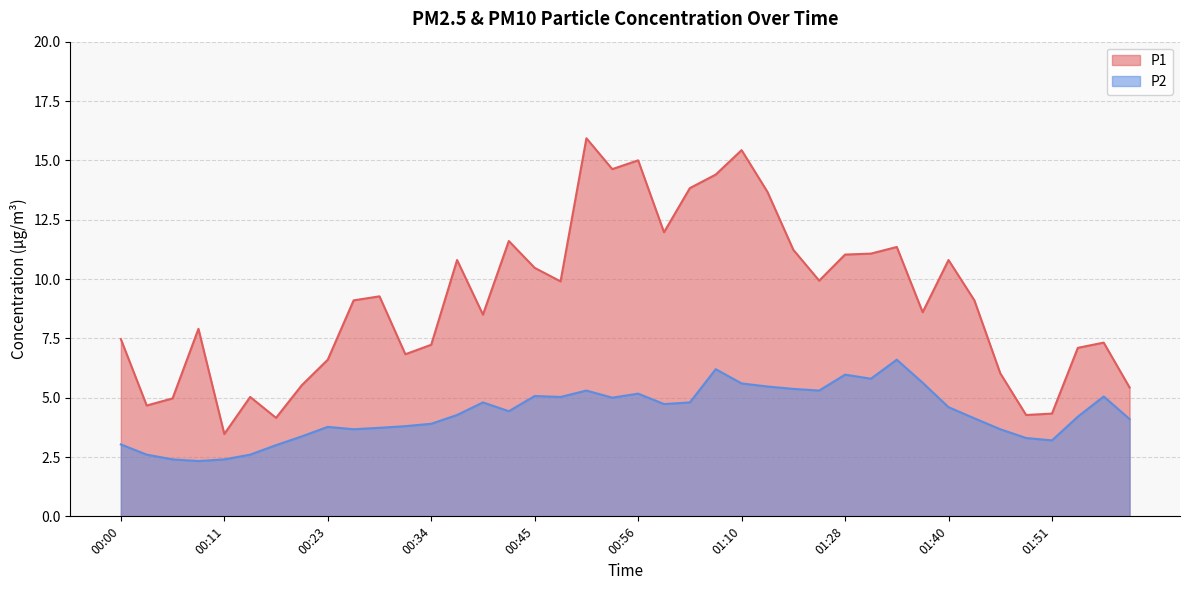

What are all the series names shown in the legend?

P1, P2